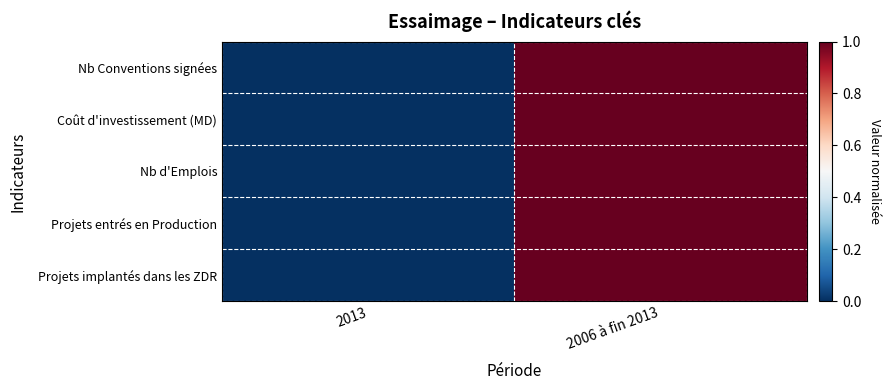

Reading left to right, what are all the values shown in this chart?

Nb Conventions signées: 2013=0	2006 à fin 2013=1
Coût d'investissement (MD): 2013=0	2006 à fin 2013=1
Nb d'Emplois: 2013=0	2006 à fin 2013=1
Projets entrés en Production: 2013=0	2006 à fin 2013=1
Projets implantés dans les ZDR: 2013=0	2006 à fin 2013=1